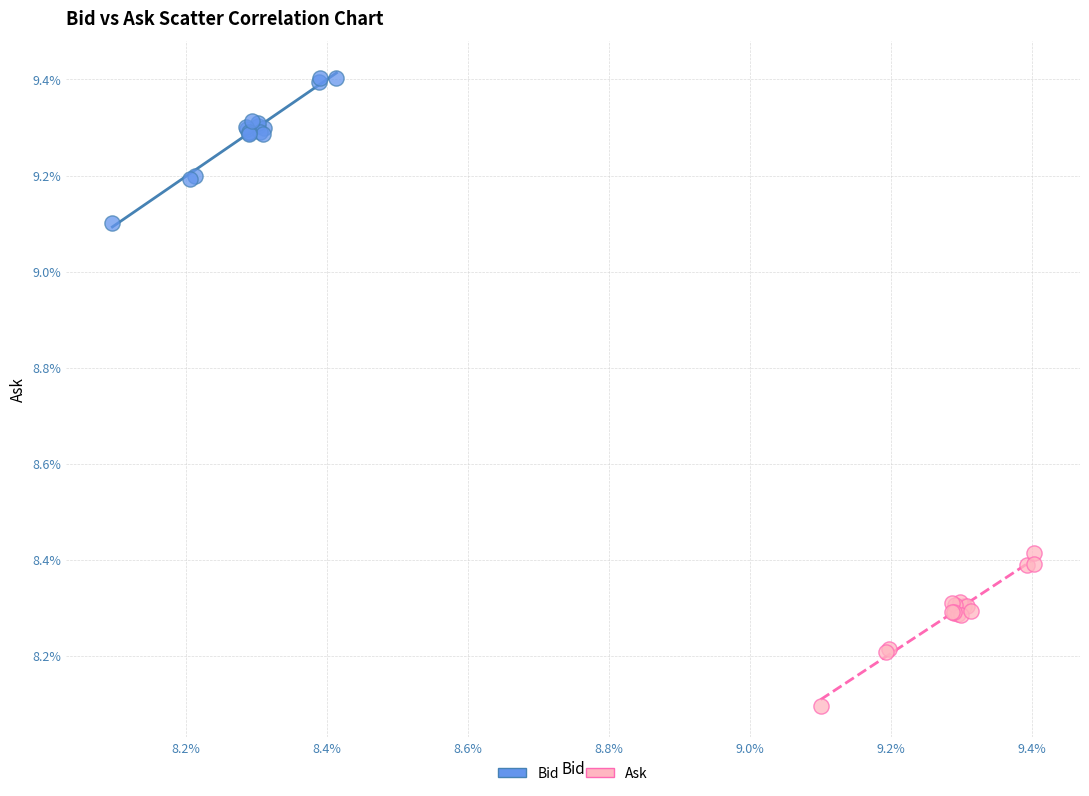

What are all the series names shown in the legend?

Bid, Ask